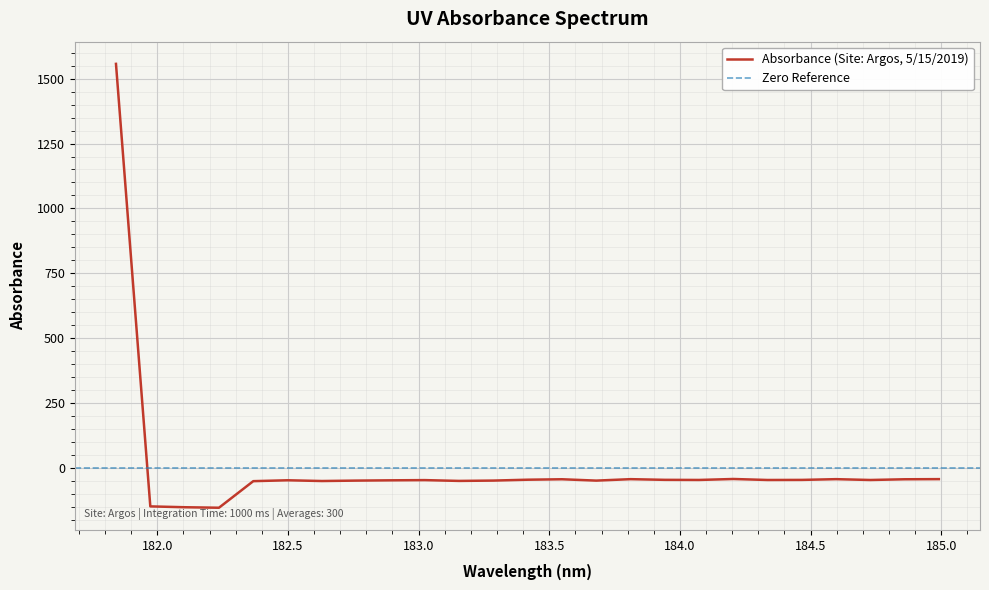

List the labels in order of value, largest first.

181.8418, 184.2046578328, 184.9911297472, 184.5979655002, 183.811206745, 183.5488263418, 184.8600909338, 183.4176122368, 183.9423730432, 184.46687888, 184.0735234058, 184.3357763242, 184.7290361848, 183.0238743082, 182.498667305, 182.8925964608, 183.2863821962, 182.7613026778, 183.6800245112, 183.15513622, 182.6299929592, 182.3673257152, 181.9732053322, 182.1045947288, 182.2359681898